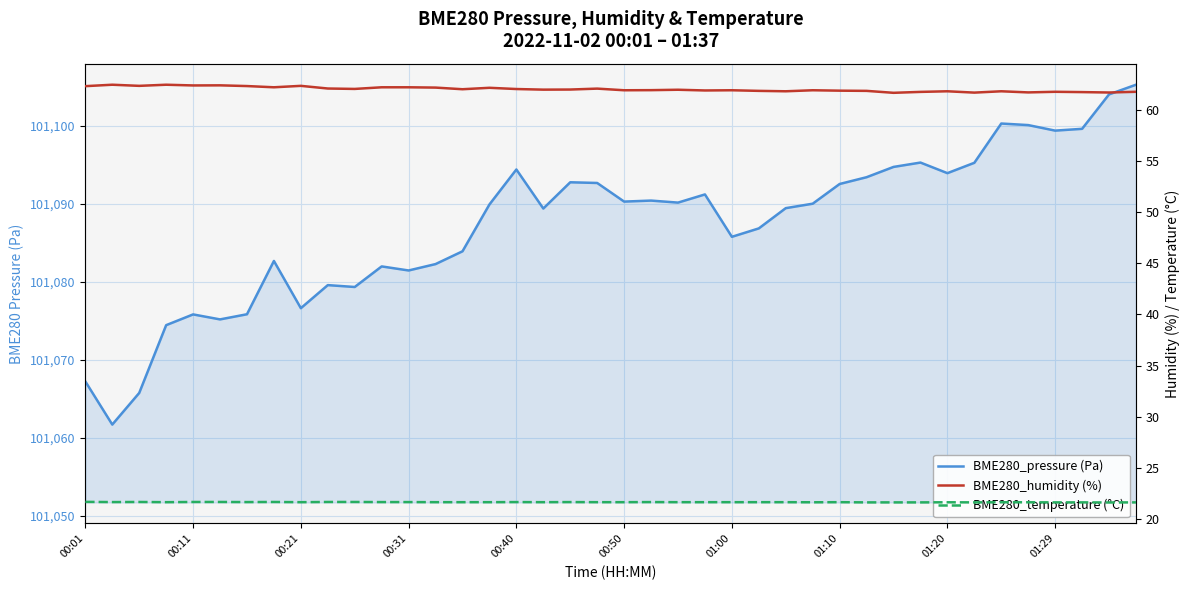

What value does the BME280_pressure (Pa) series have at 00:21?

101065.7